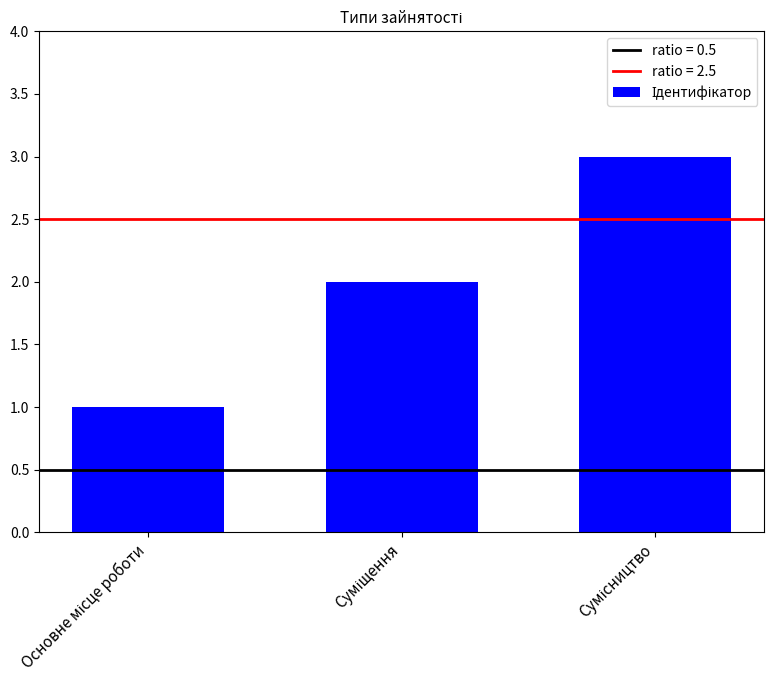

What is the greatest value displayed?

3